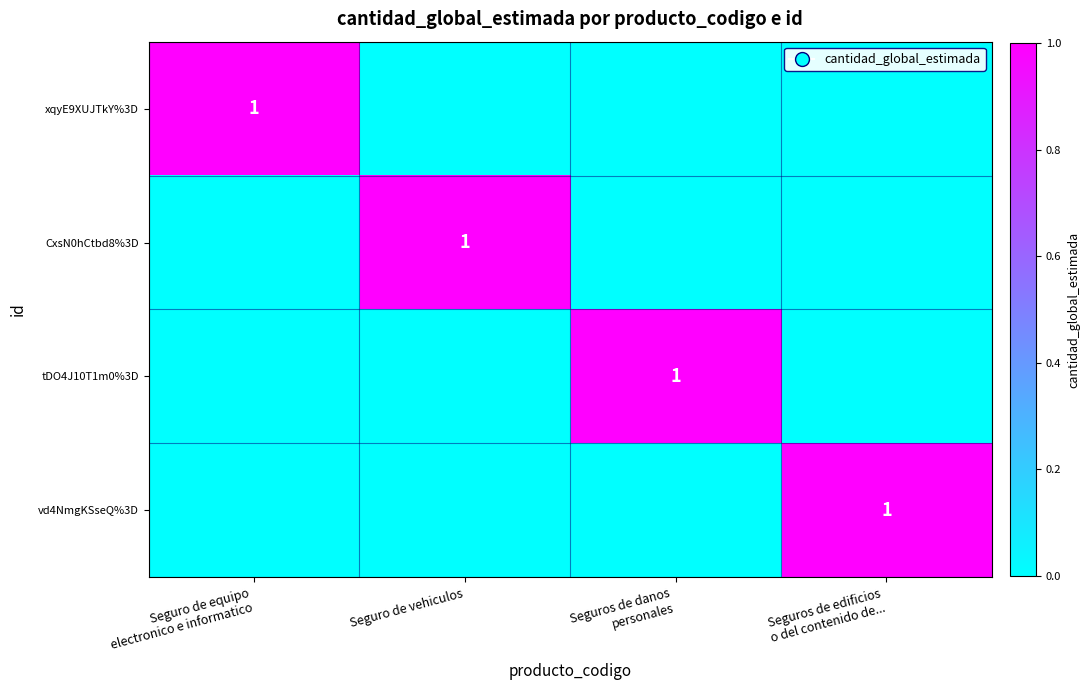

Is the value of tDO4J10T1m0%3D at Seguro de vehiculos greater than the value of xqyE9XUJTkY%3D at Seguro de vehiculos?

No